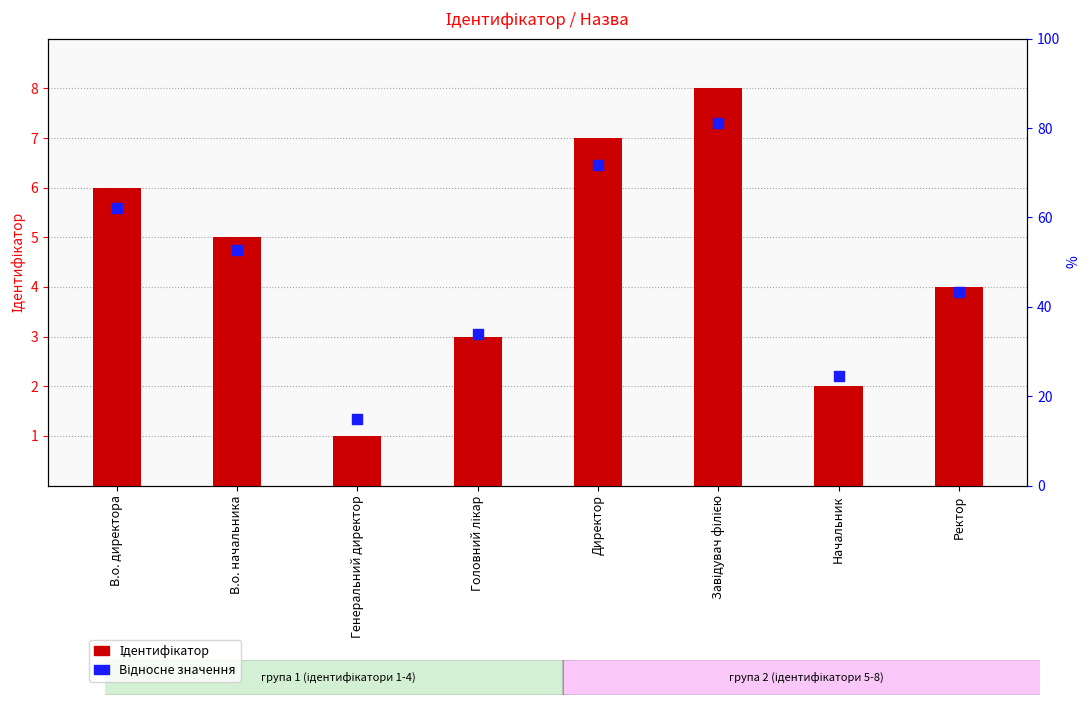

Which series contains the highest Y value?

Ідентифікатор